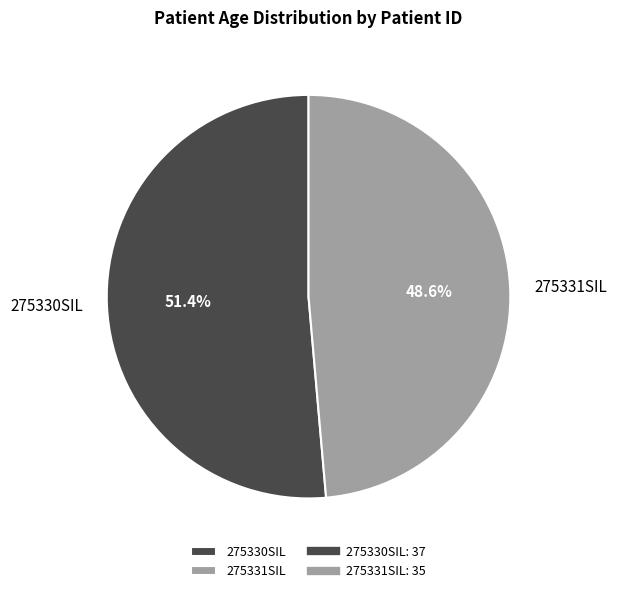

Which category has the smallest portion of the pie?

275331SIL